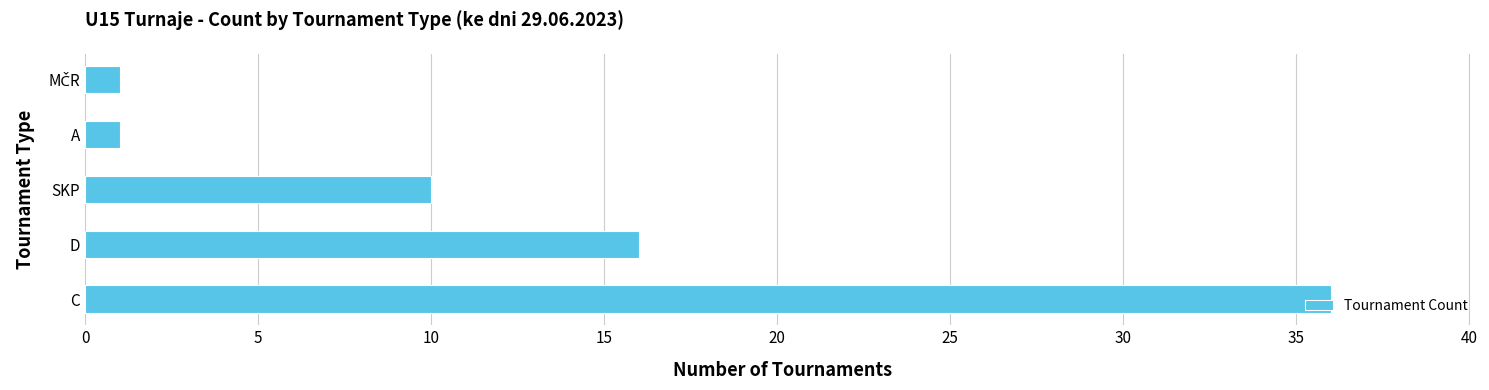

Does the chart contain any negative values?

No